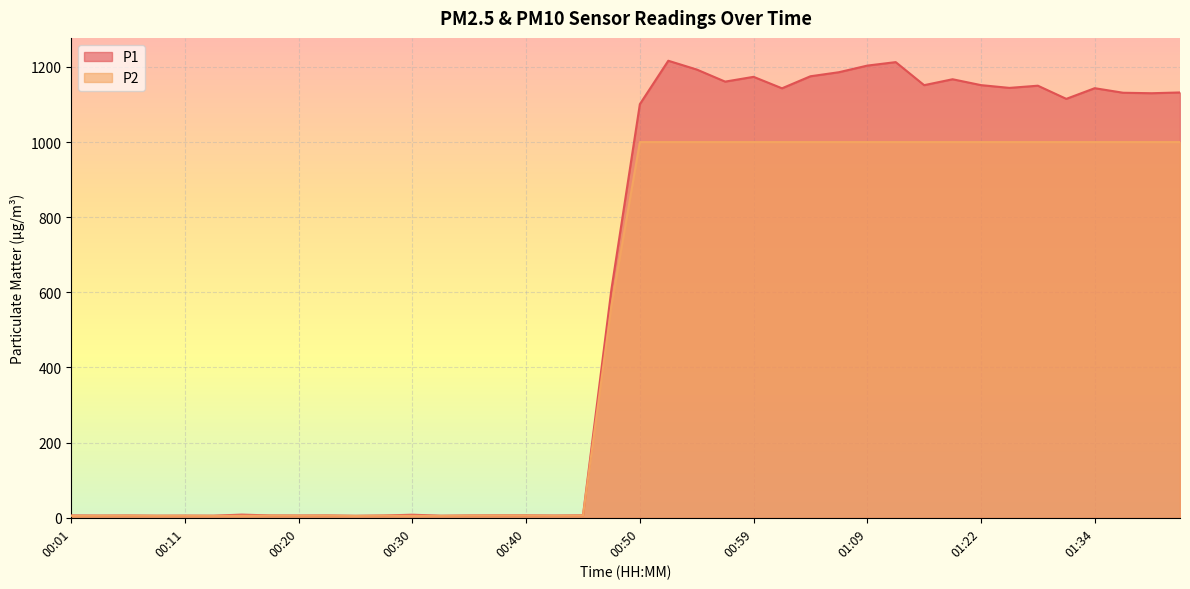

How many lines are shown in the chart?

2